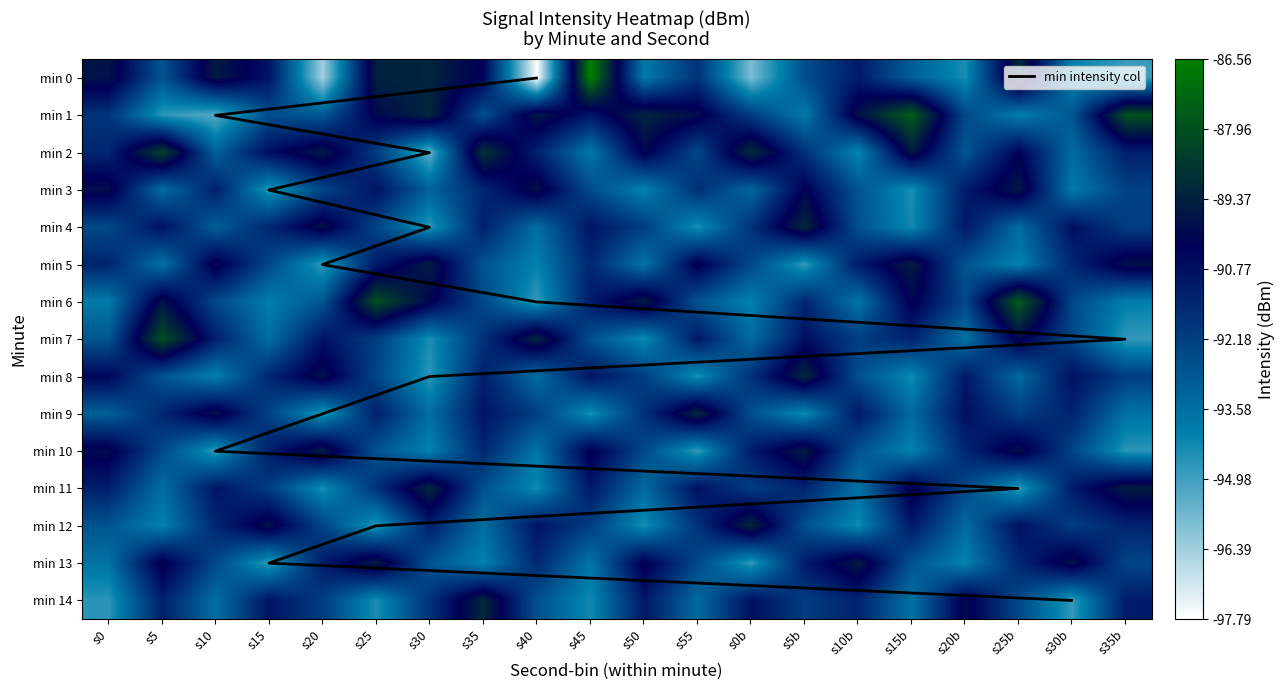

What is the sum of the 9 values at s15b and s5?

-184.9